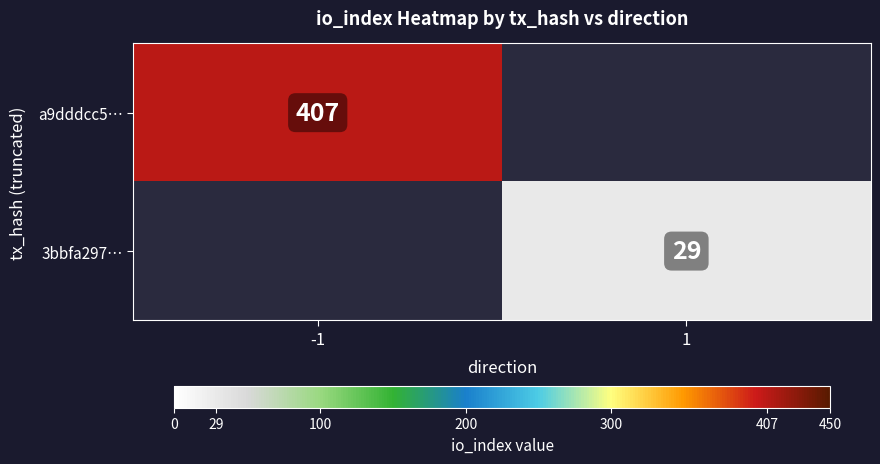

True or false: a9dddcc5… has a value of 167 at -1.

False